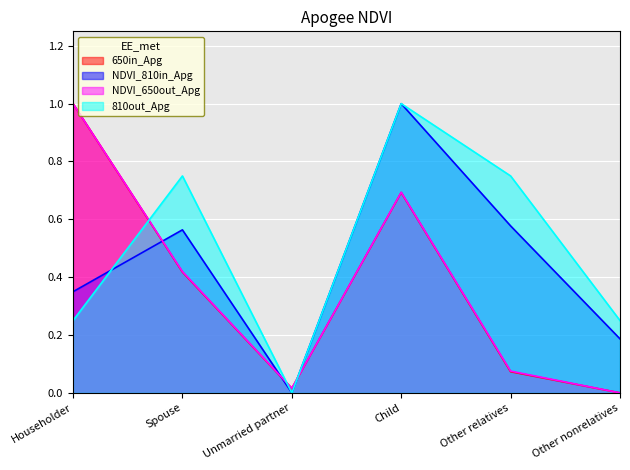

Reading right to left, what are all the values shown in this chart?

650in_Apg: 0.0	0.1	0.7	0.0	0.4	1.0
NDVI_810in_Apg: 0.2	0.6	1.0	0.0	0.6	0.3
NDVI_650out_Apg: 0.0	0.1	0.7	0.0	0.4	1.0
810out_Apg: 0.2	0.7	1.0	0.0	0.7	0.2